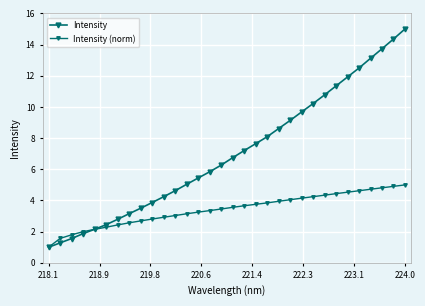

Count the number of categories in the chart.

32